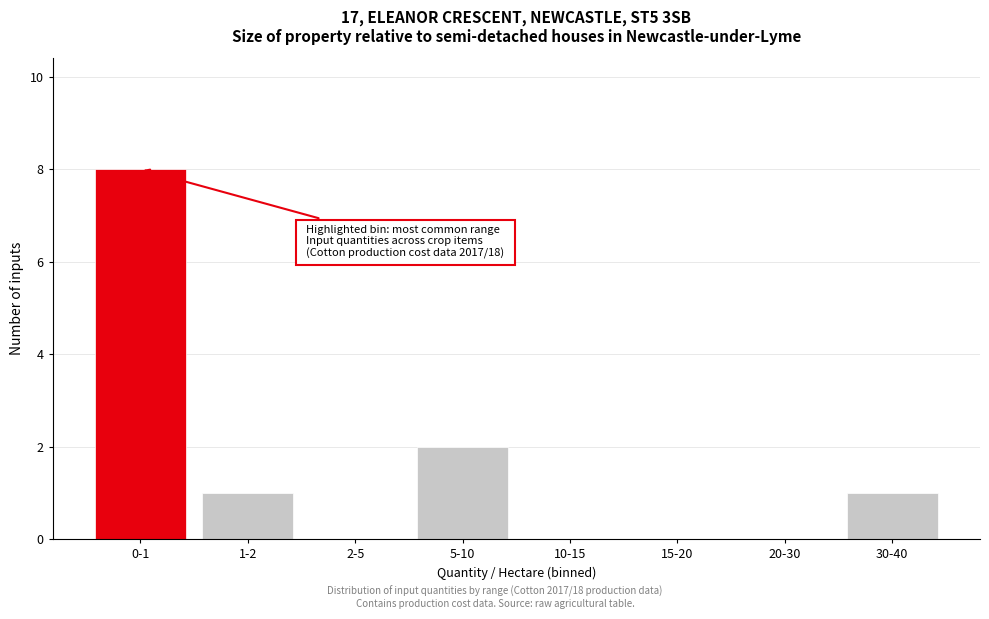

Reading left to right, transcribe all the data shown in this chart.

0-1=8	1-2=1	2-5=0	5-10=2	10-15=0	15-20=0	20-30=0	30-40=1